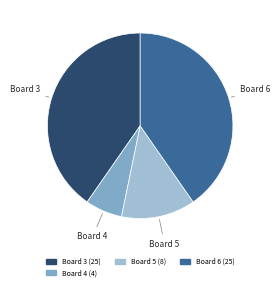

The Board 6 slice represents 40% of the pie. True or false?

True